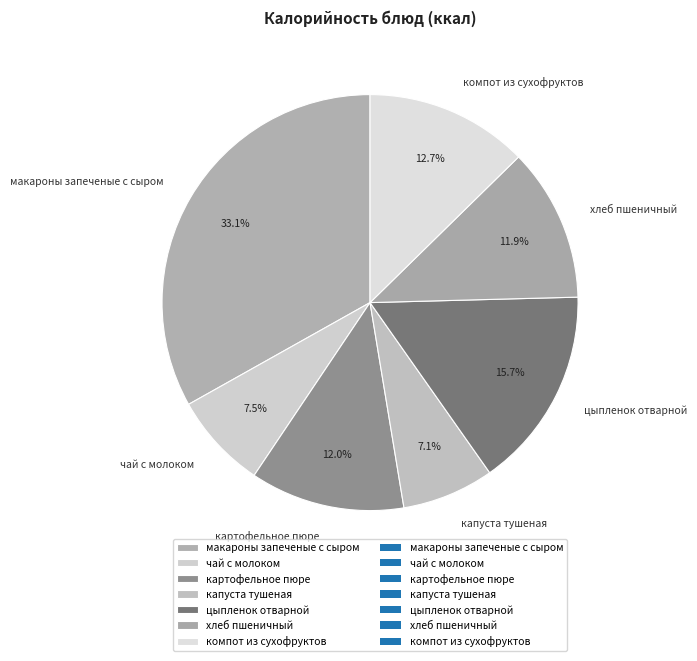

To the nearest percent, what is the average slice percentage?

14%